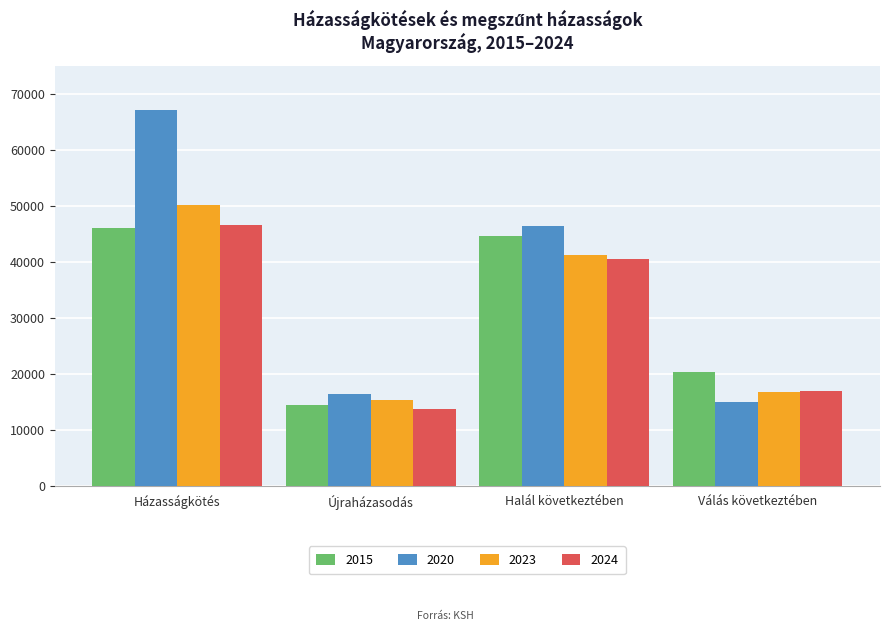

What is the difference between the maximum and minimum values in the 2023 series?

34815